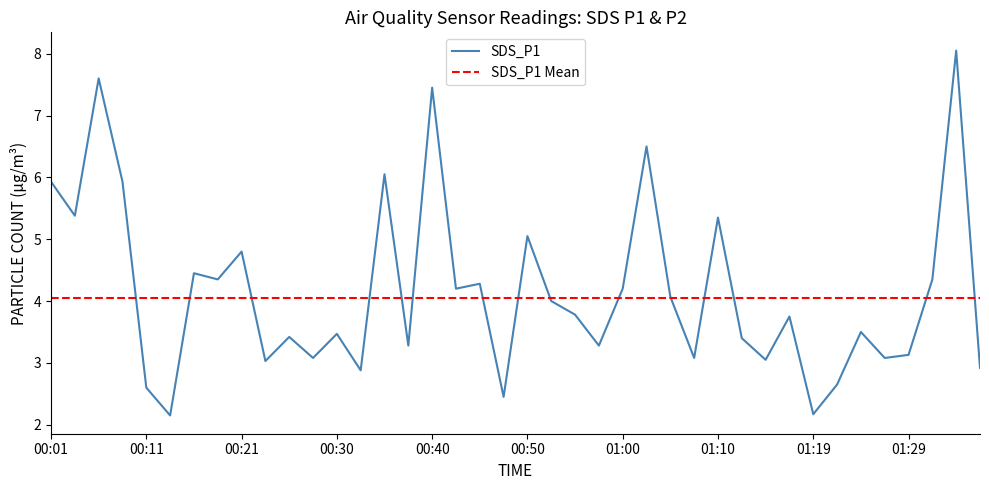

Which label corresponds to the largest value in the chart?

01:34